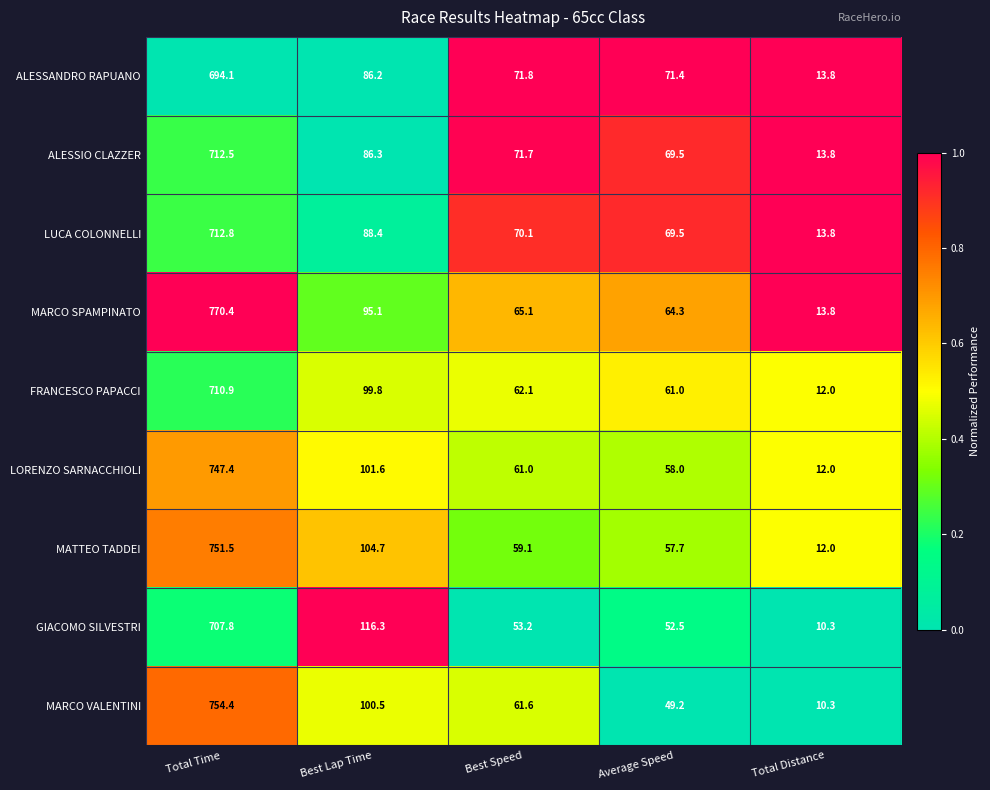

List the series in order of their peak value, highest first.

MARCO SPAMPINATO, MARCO VALENTINI, MATTEO TADDEI, LORENZO SARNACCHIOLI, LUCA COLONNELLI, ALESSIO CLAZZER, FRANCESCO PAPACCI, GIACOMO SILVESTRI, ALESSANDRO RAPUANO